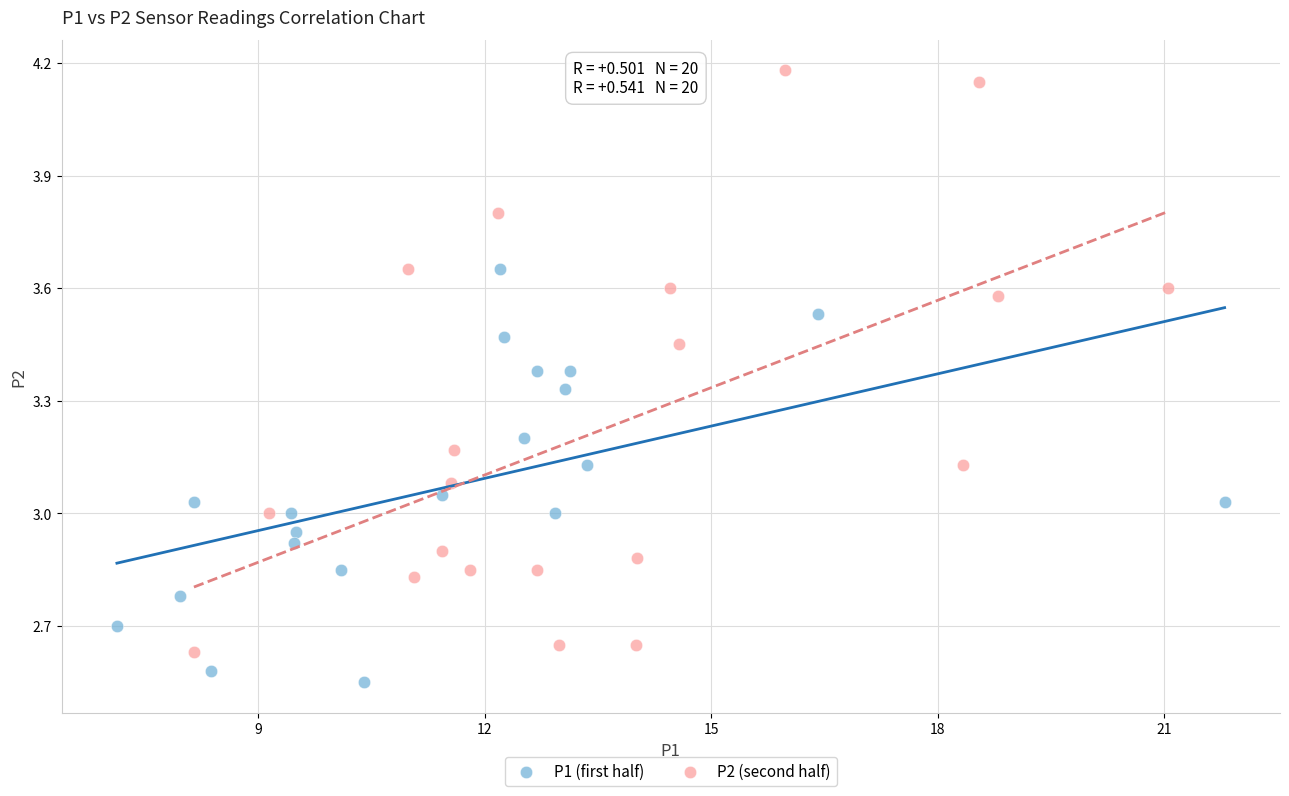

Which series reaches the minimum Y coordinate?

P1 (first half)